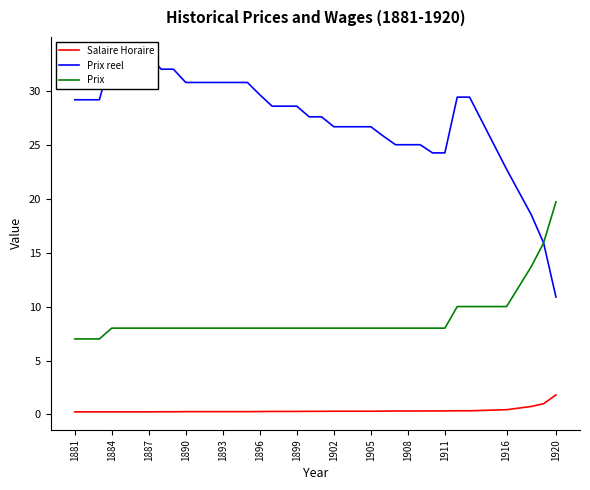

True or false: Salaire Horaire and Prix intersect in this chart.

False